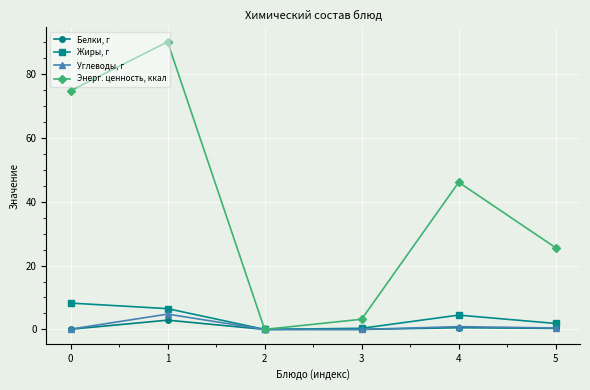

What is the value of the Белки, г point at the 5th from the left?

0.5